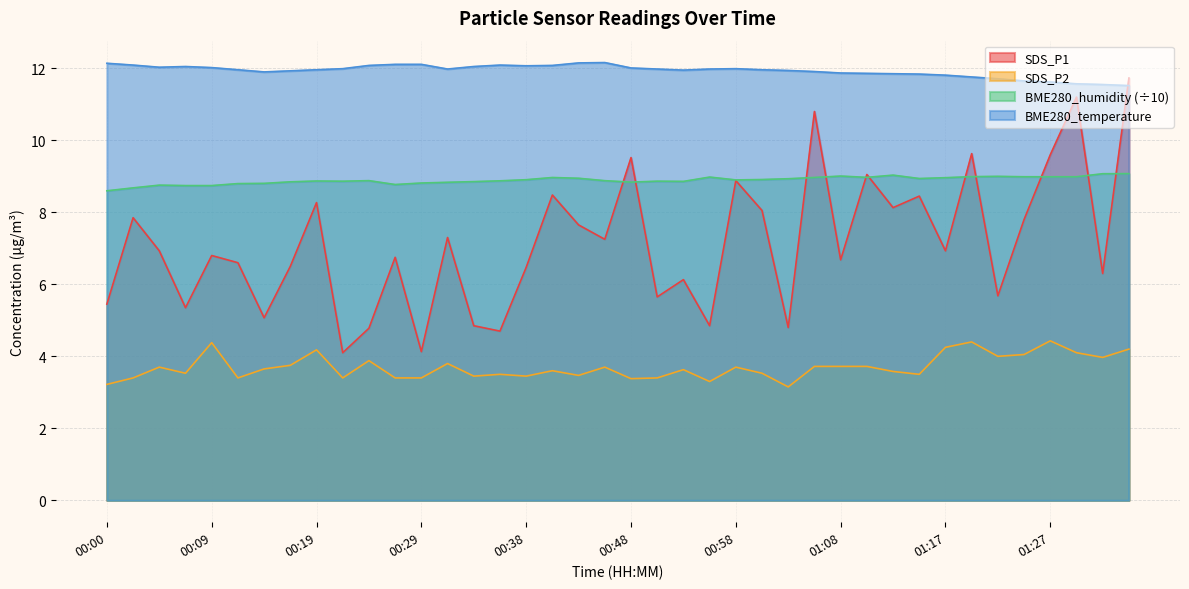

What position from the left is 01:05?

28